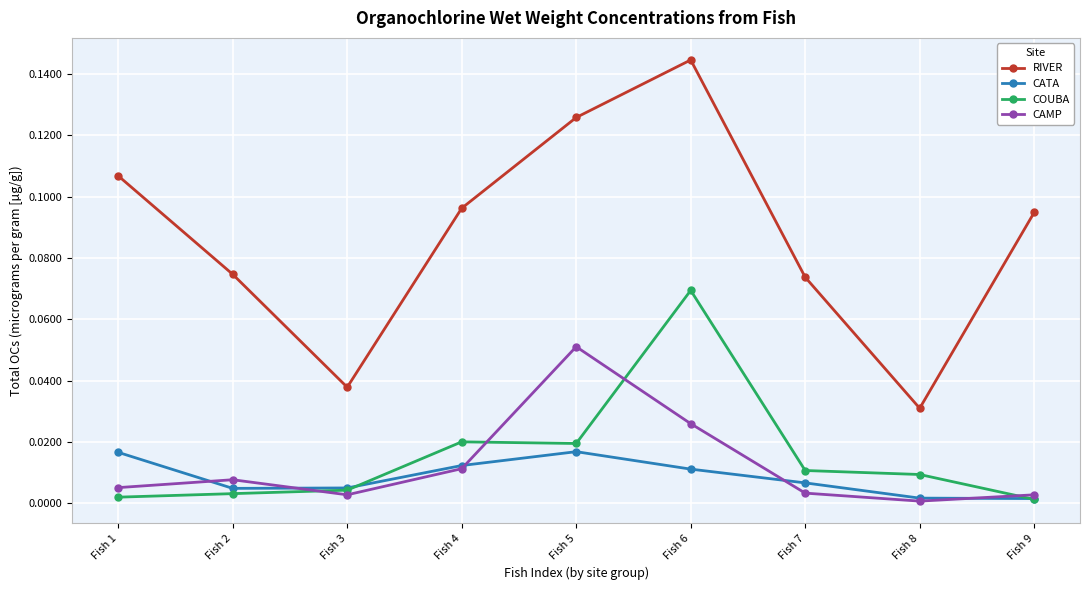

How many series are shown in this chart?

4